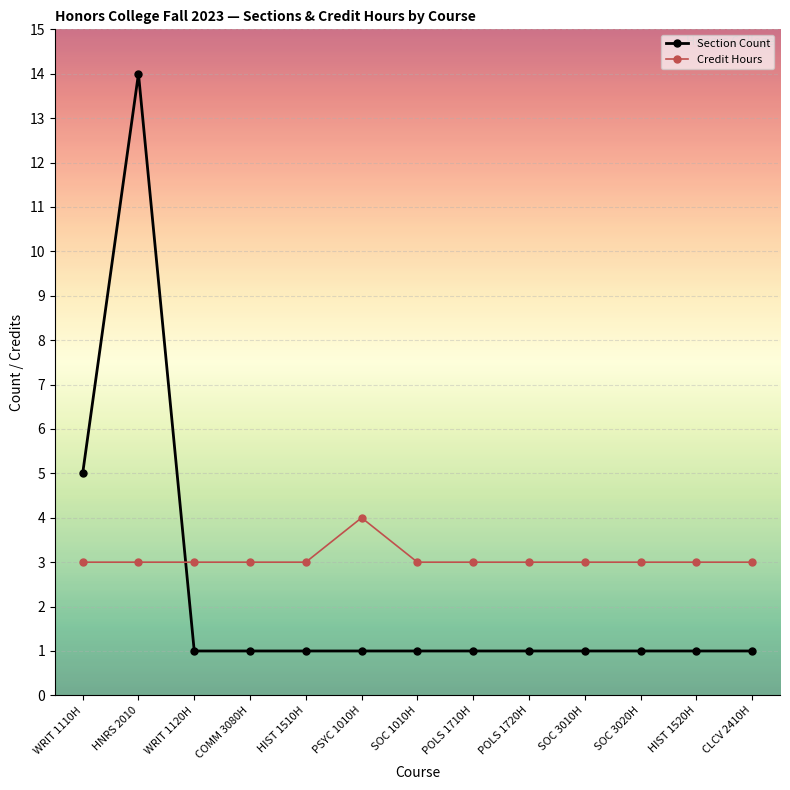

At SOC 3020H, list the series in order from largest to smallest.

Credit Hours, Section Count